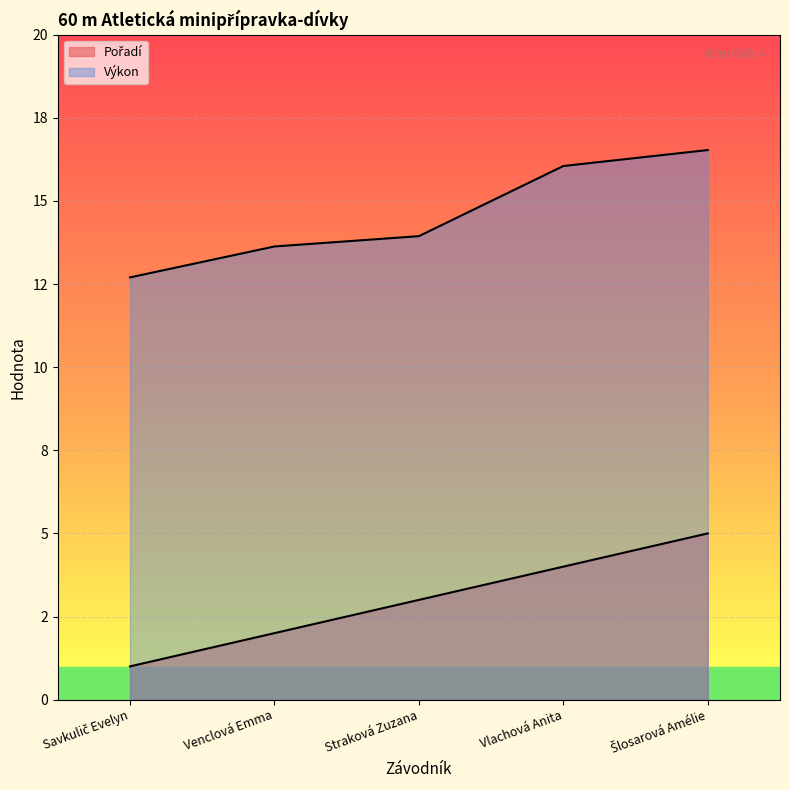

How many categories are shown in the chart?

5